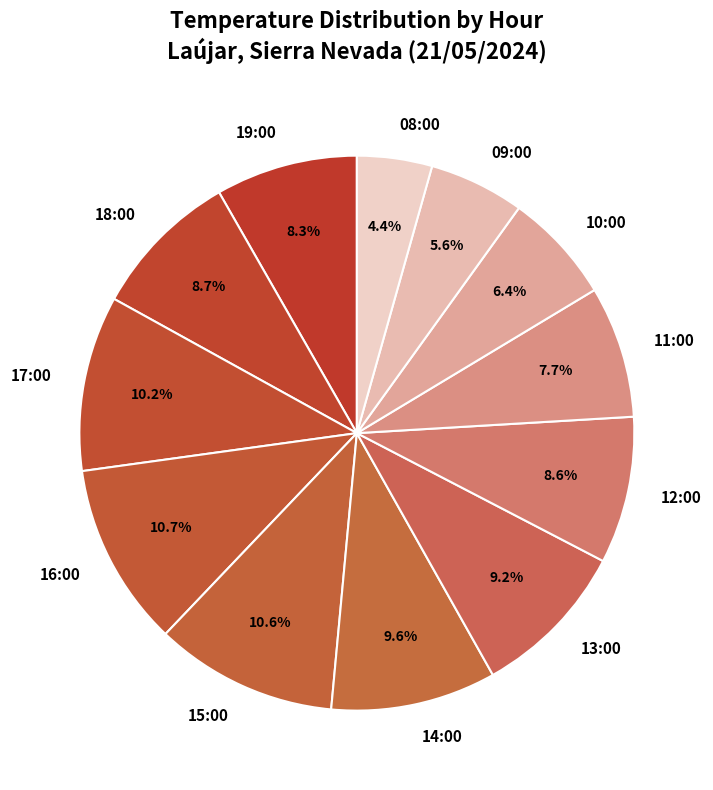

What portion of the pie excludes 13:00?

90.8%